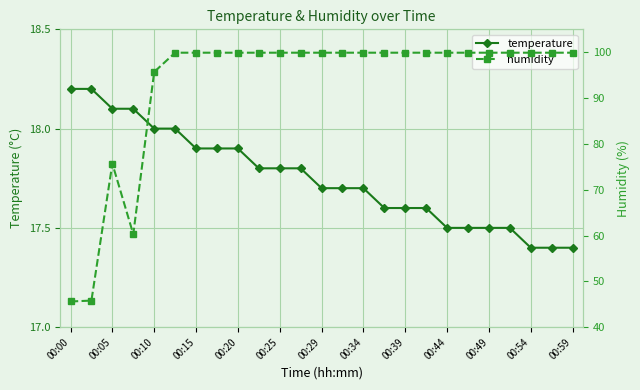

What are all the series names shown in the legend?

temperature, humidity